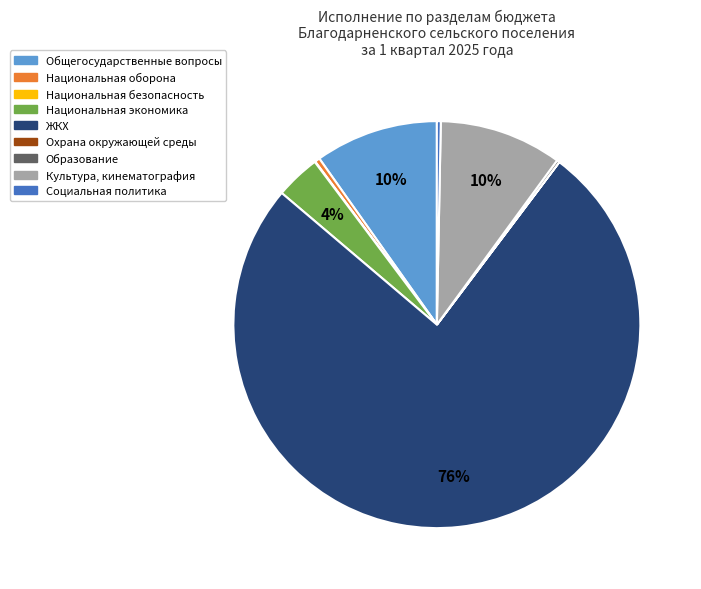

To the nearest percent, what is the difference between the largest and smallest slice percentages?

76%